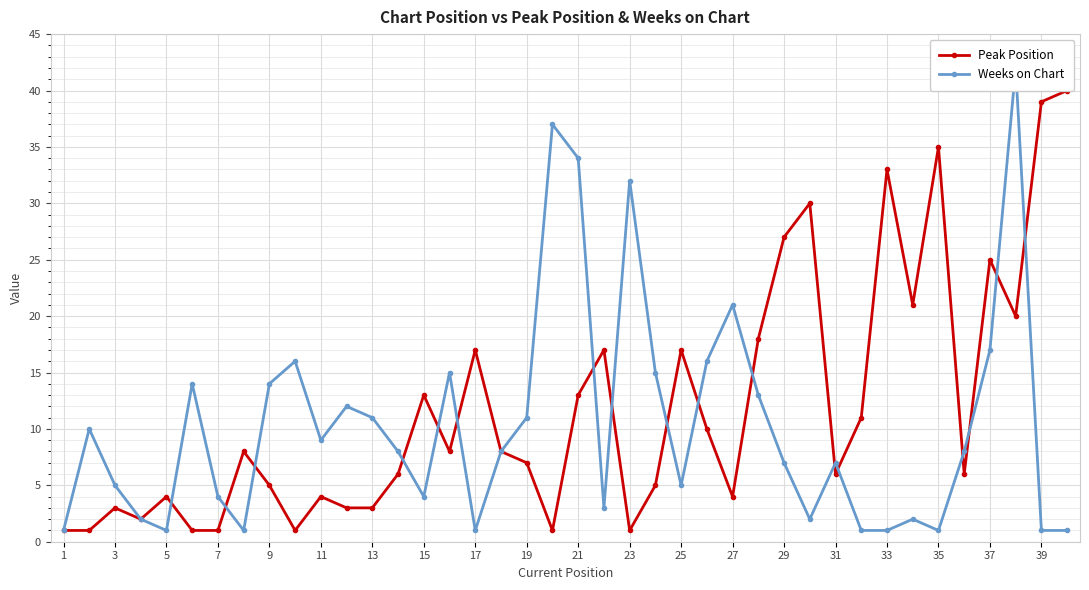

What is the minimum value shown in the chart?

1